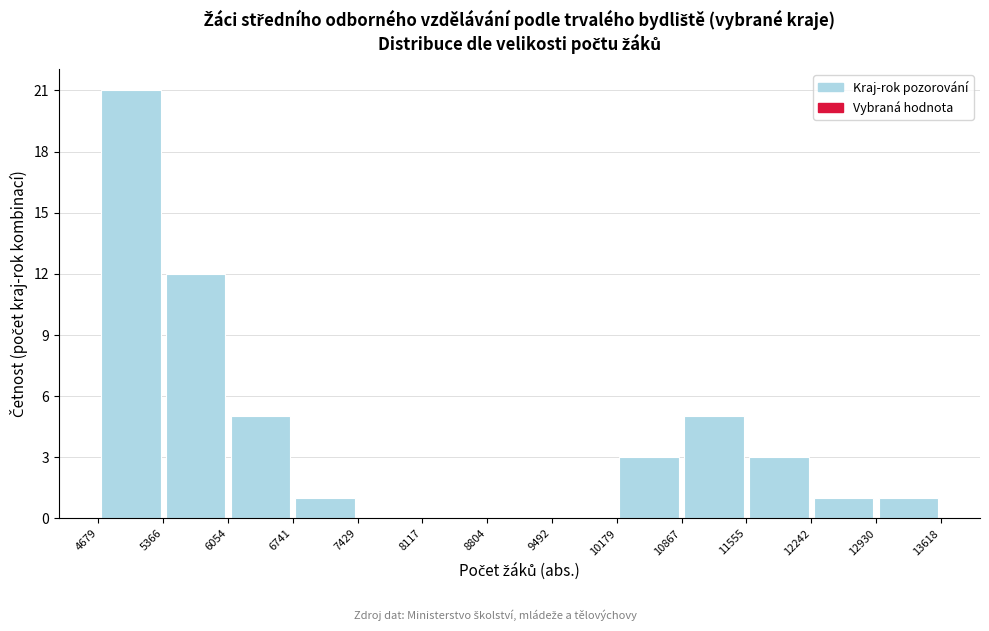

Reading left to right, list every bar in this chart as the range it spans on the x-axis followed by its height. The values are not printed on the chart, so give them approximately, as read against the axis.

4679 to 5366: 21
5366 to 6054: 12
6054 to 6741: 5
6741 to 7429: 1
7429 to 8117: 0
8117 to 8804: 0
8804 to 9492: 0
9492 to 10179: 0
10179 to 10867: 3
10867 to 11555: 5
11555 to 12242: 3
12242 to 12930: 1
12930 to 13618: 1